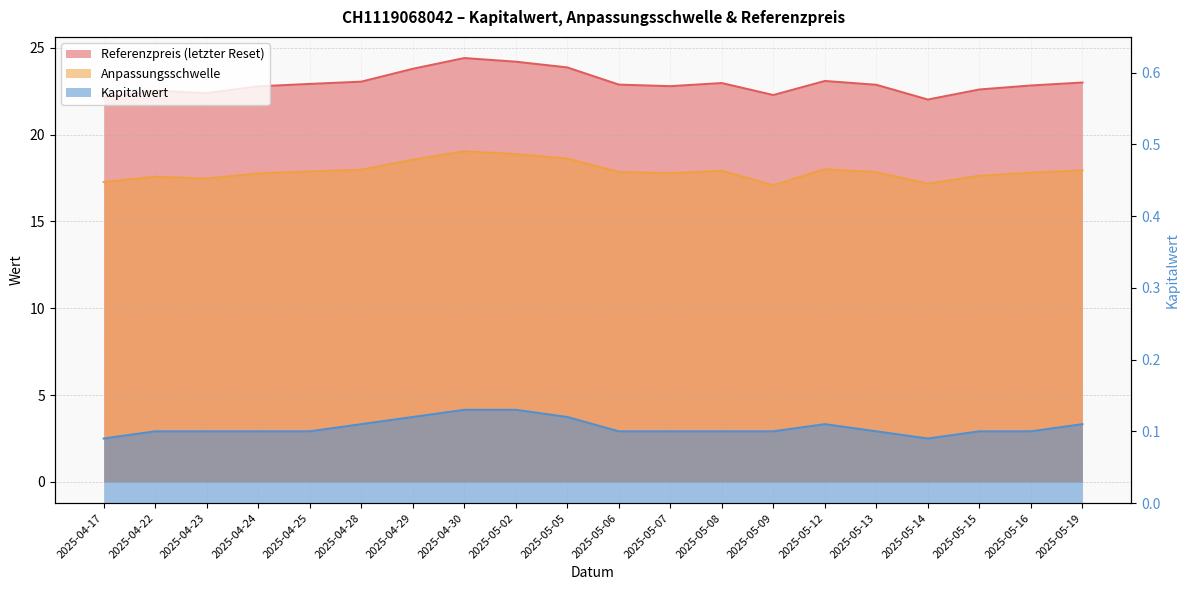

What is the average value of the Kapitalwert series?

0.1